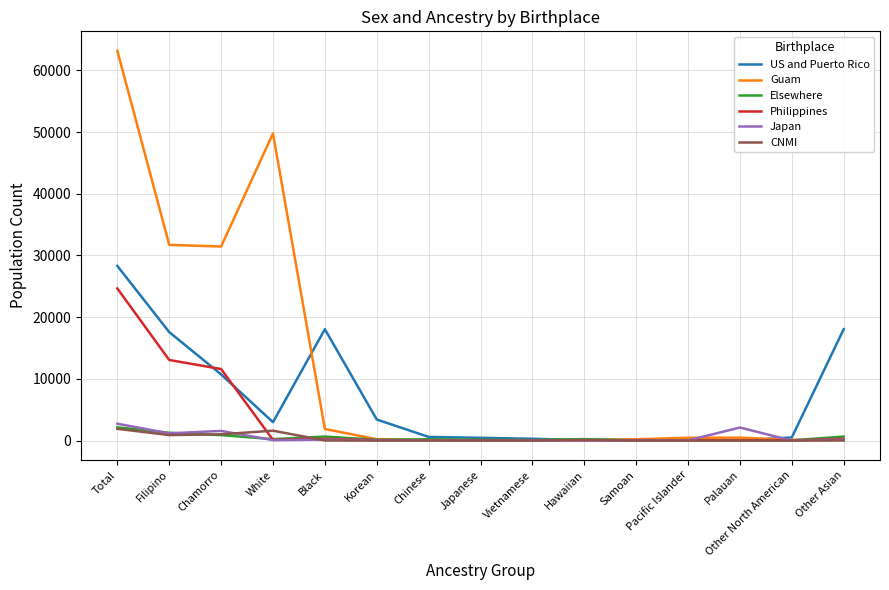

Which series has the widest spread of values?

Guam